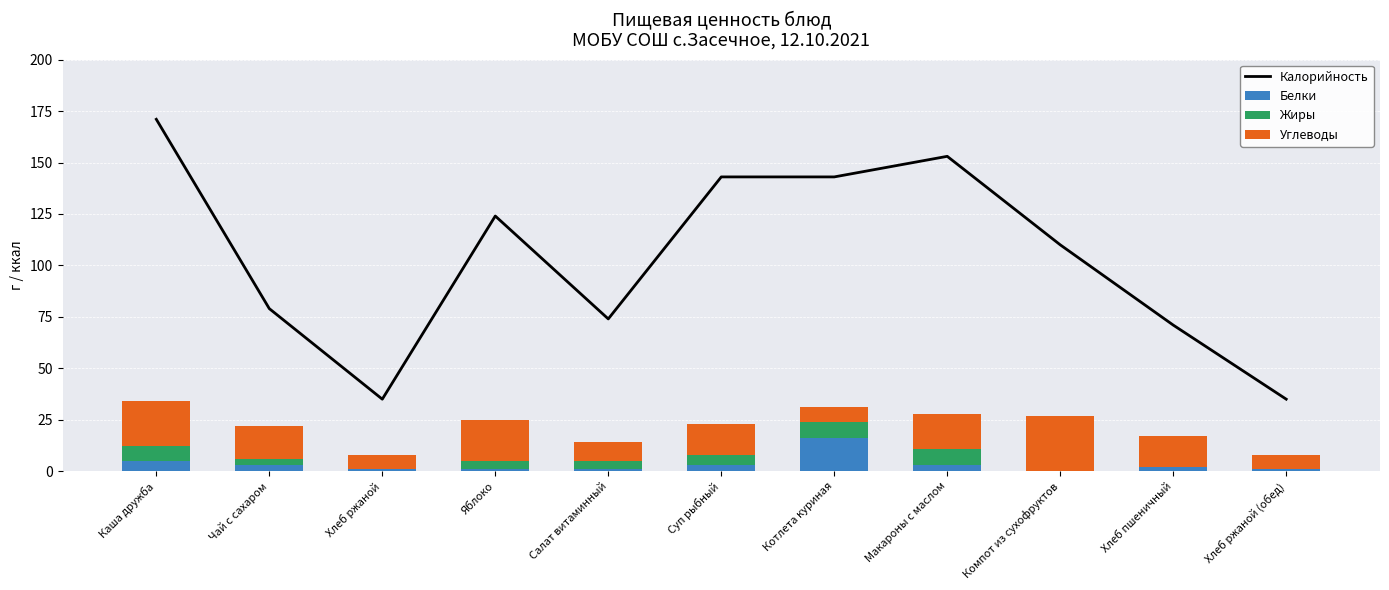

Reading left to right, extract all data points from this chart.

Калорийность: 171	79	35	124	74	143	143	153	110	71	35
Белки: 5	3	1	1	1	3	16	3	0	2	1
Жиры: 7	3	0	4	4	5	8	8	0	0	0
Углеводы: 22	16	7	20	9	15	7	17	27	15	7